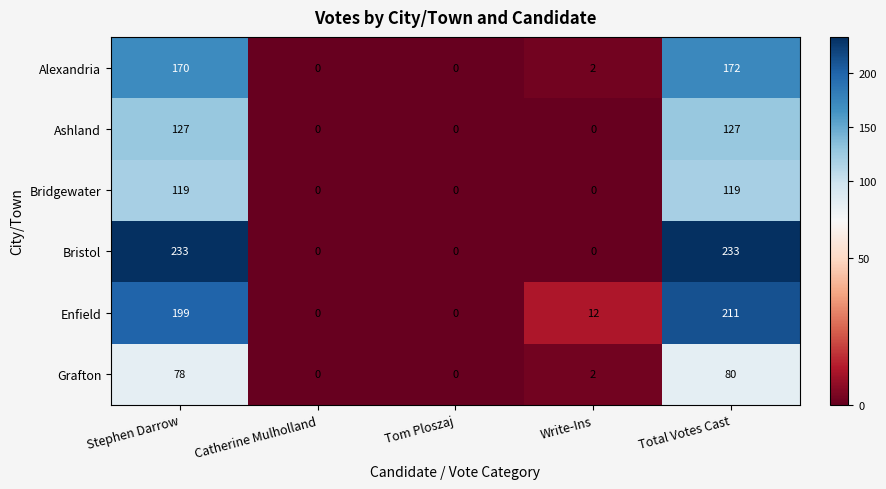

What is the greatest value displayed?

233